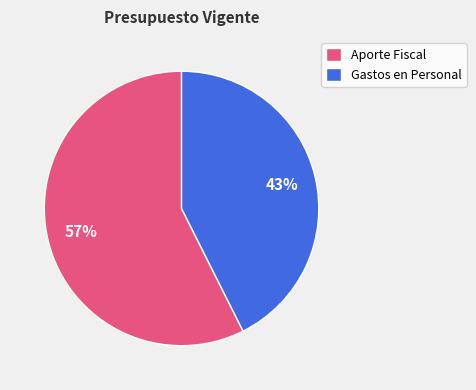

Combined, do Aporte Fiscal and Gastos en Personal account for over 50%?

Yes